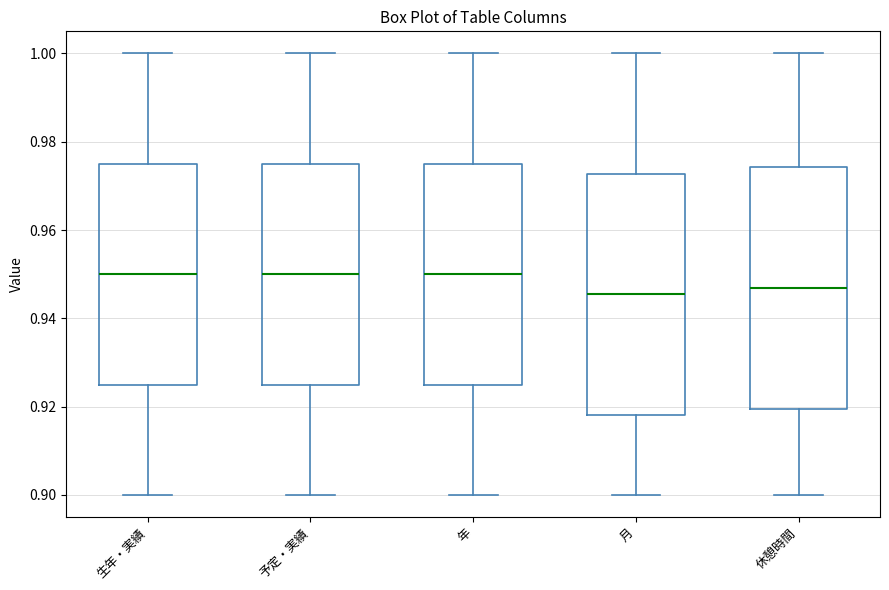

Reading left to right, transcribe this box plot: for each box, give where its median line is, the range the box spans, and where its two whiskers end, as read against the y-axis. The values are not printed on the chart, so give them approximately, as read against the axis.

生年・実績: median 0.950, box 0.926 to 0.976, whiskers 0.900 to 1.000
予定・実績: median 0.950, box 0.926 to 0.976, whiskers 0.900 to 1.000
年: median 0.950, box 0.926 to 0.976, whiskers 0.900 to 1.000
月: median 0.946, box 0.918 to 0.972, whiskers 0.900 to 1.000
休憩時間: median 0.946, box 0.920 to 0.974, whiskers 0.900 to 1.000